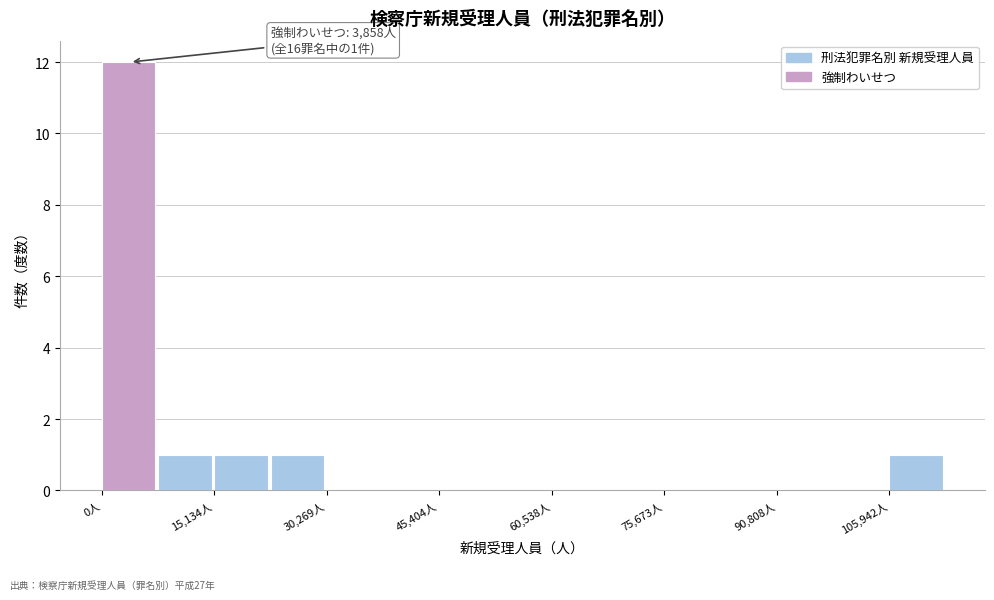

Read against the x-axis, roughly where is the centre of the tallest bar?

4000